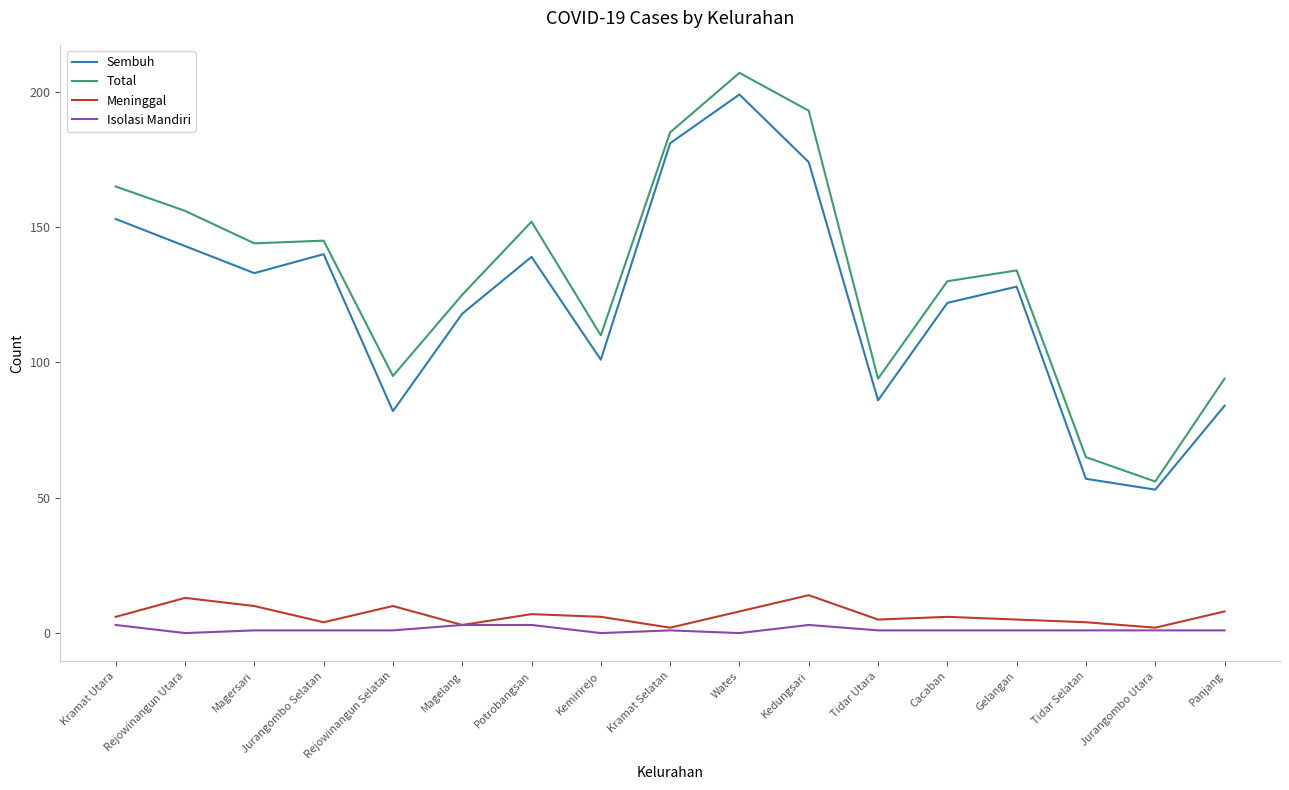

True or false: Meninggal and Total intersect in this chart.

False